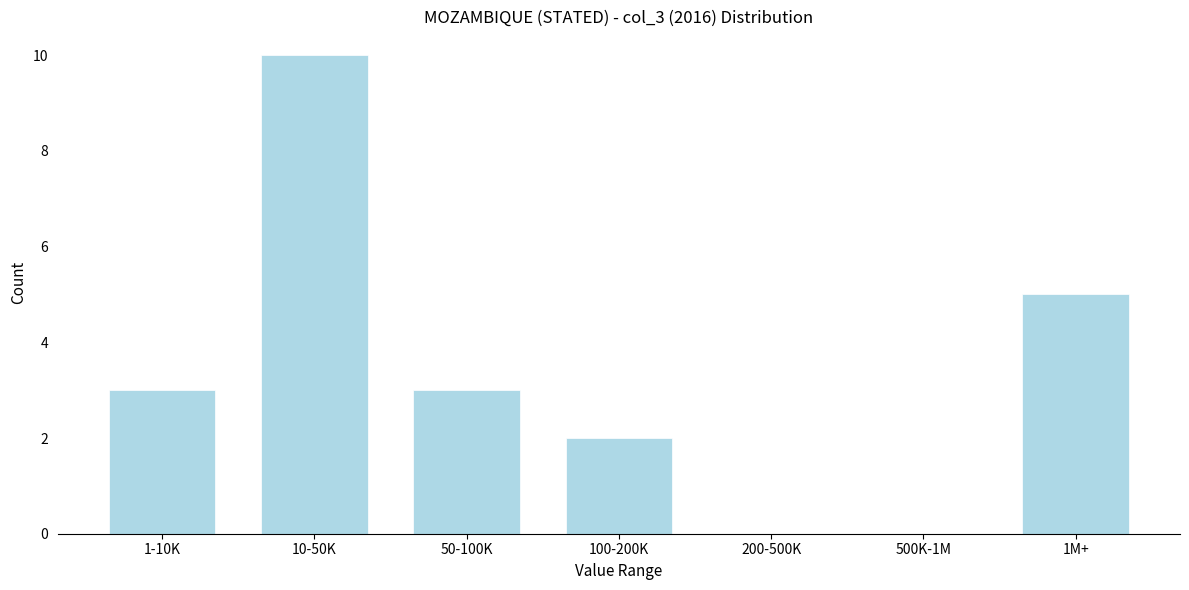

Reading left to right, extract all data points from this chart.

1-10K=3	10-50K=10	50-100K=3	100-200K=2	200-500K=0	500K-1M=0	1M+=5